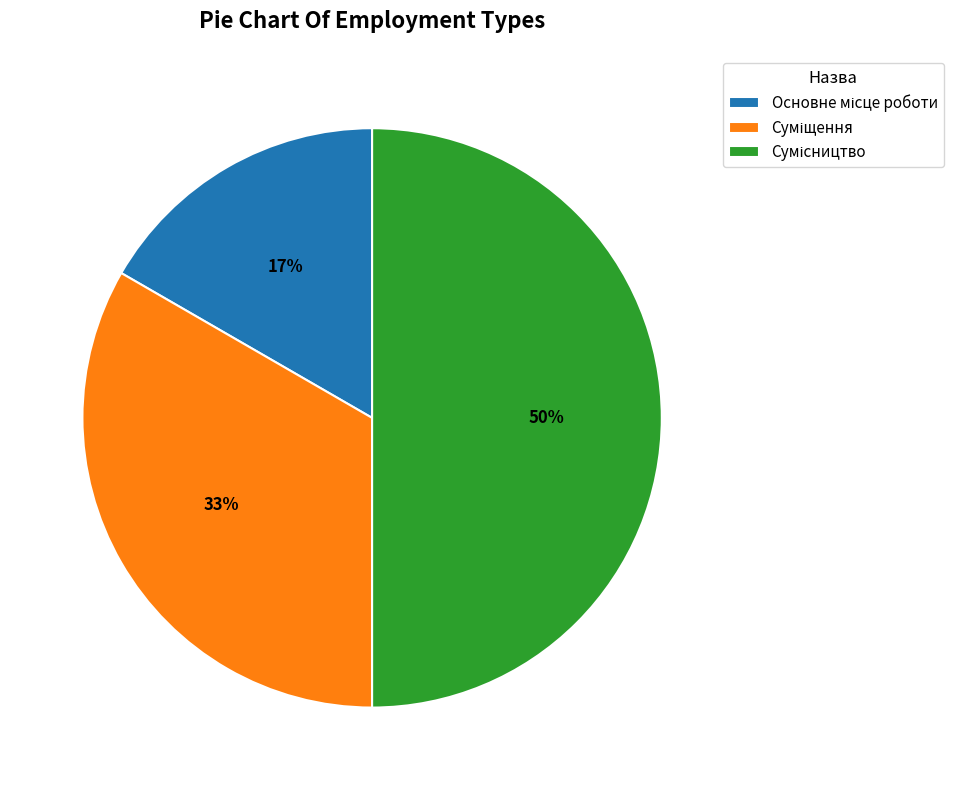

To the nearest percent, what is the difference between the largest and smallest slice percentages?

33%